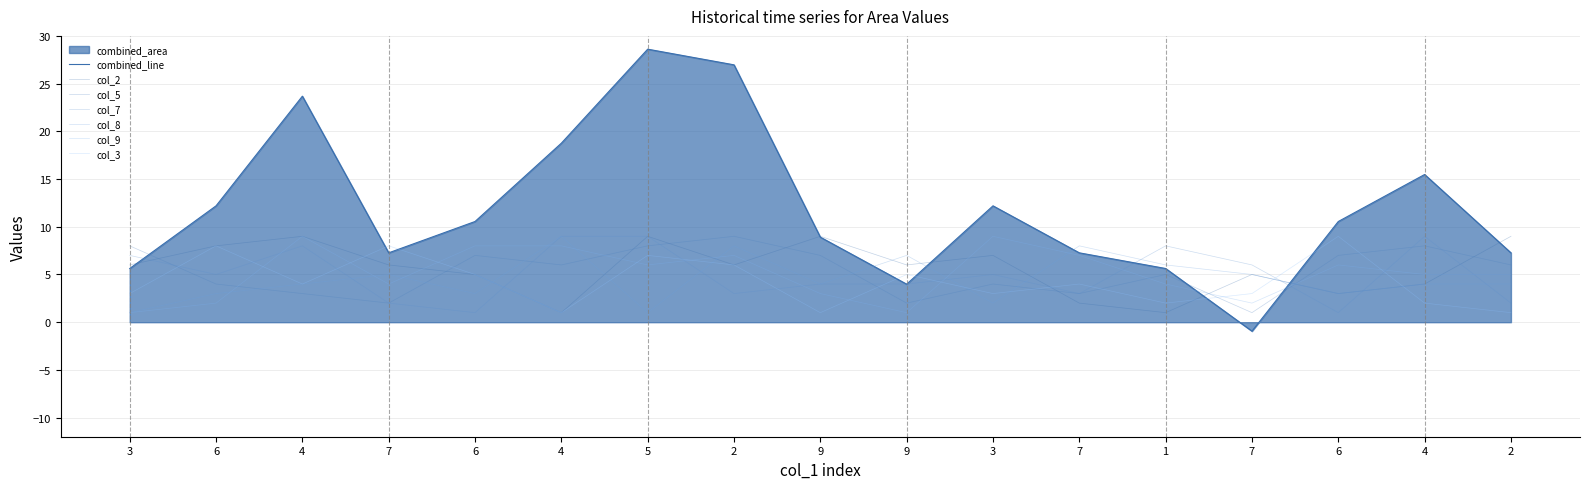

What is the difference between the col_3 values at 6 and 4?

4